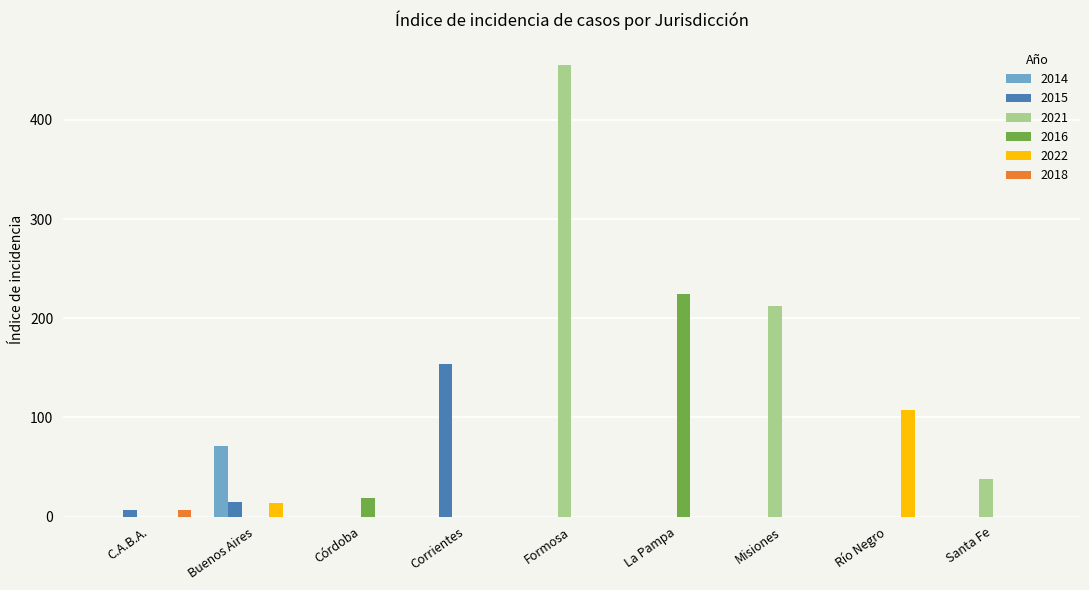

Between Formosa and Misiones, which series saw the biggest shift?

2021